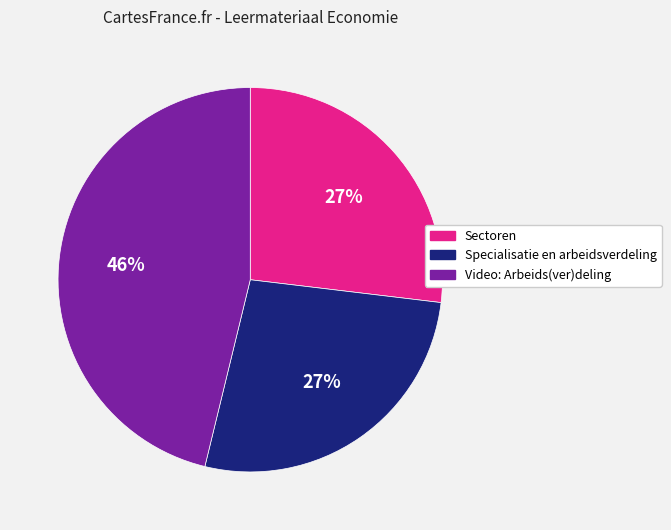

What is the ratio of the value at Specialisatie en arbeidsverdeling to the value at Sectoren?

1.0